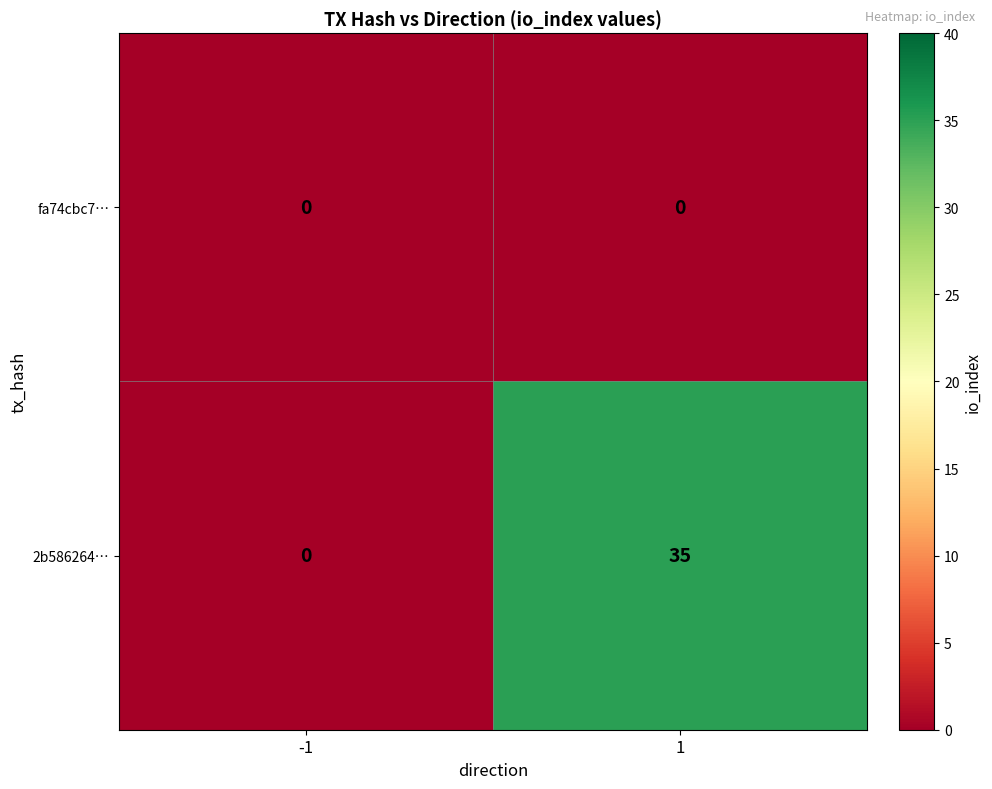

What is the maximum value for 2b586264…?

35